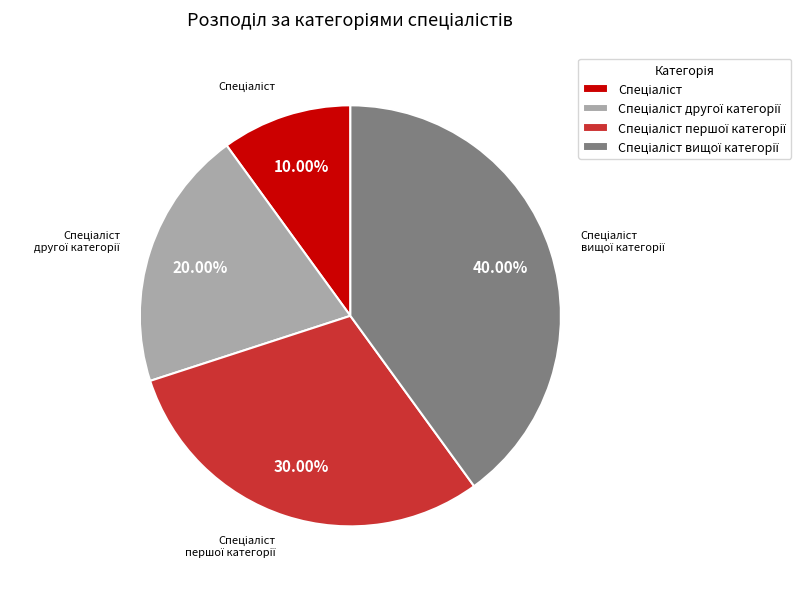

Count the number of slices in the pie.

4